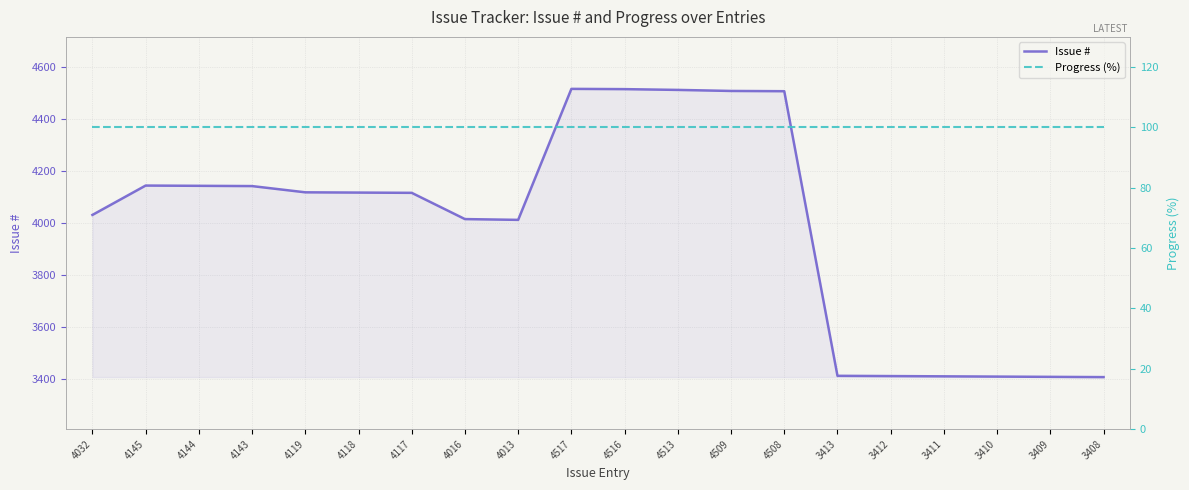

What is the sum of the Issue # values at 3413 and 4509?

7922